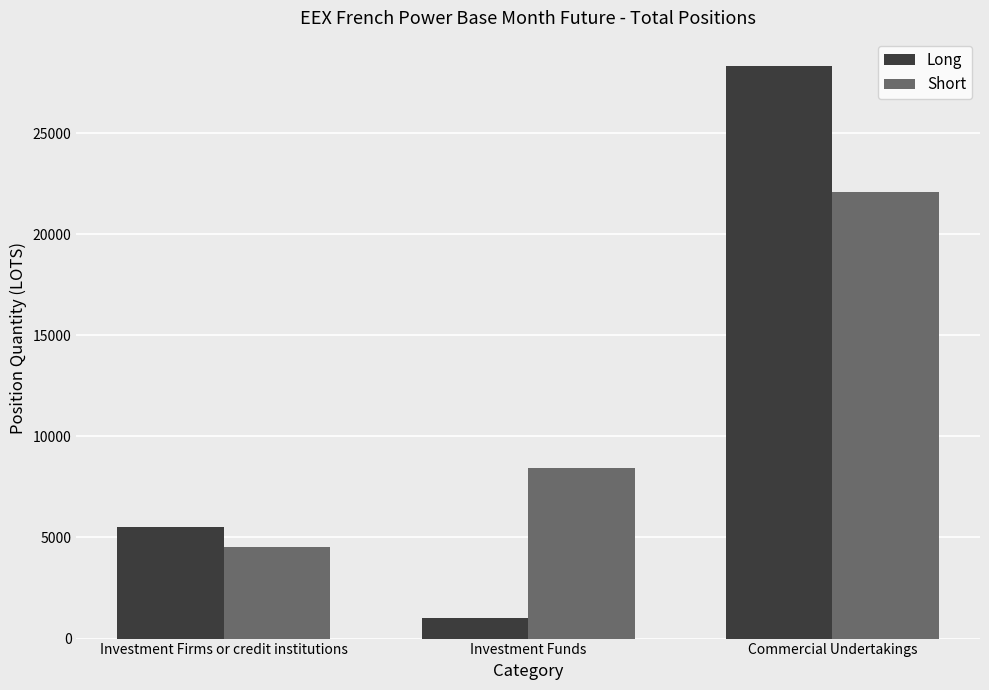

How many groups of bars are there?

3